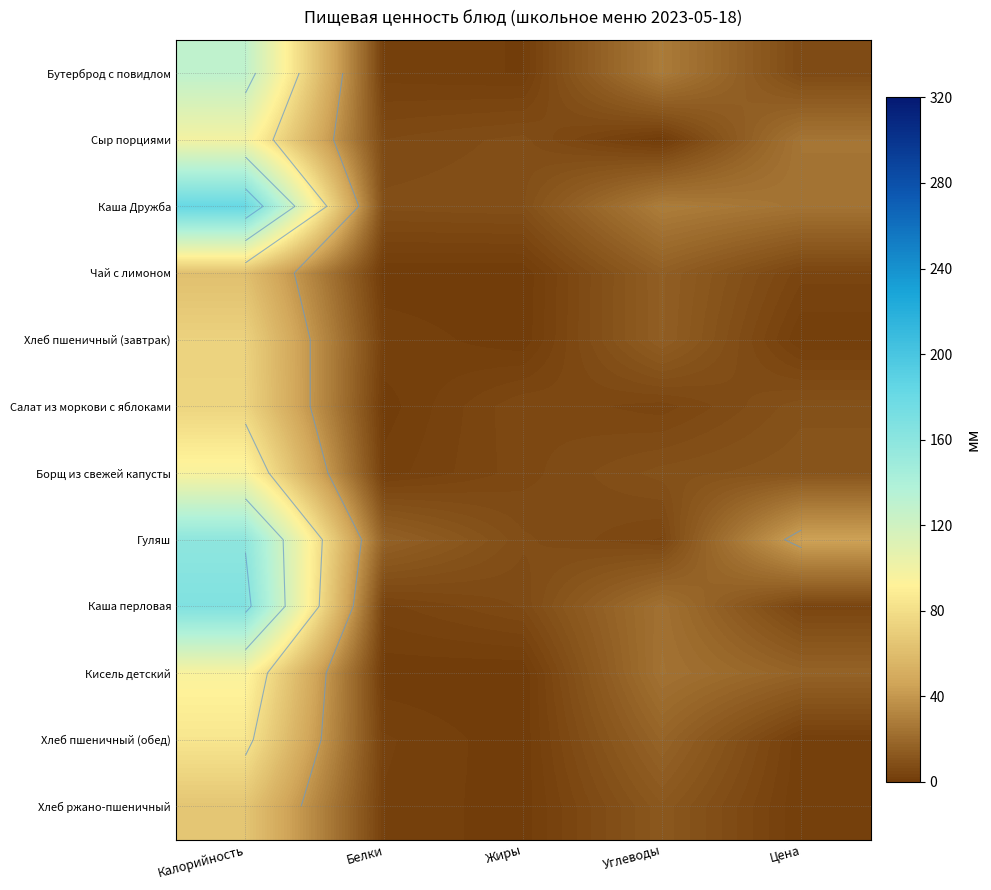

What is the total value across all series at Белки?

46.2